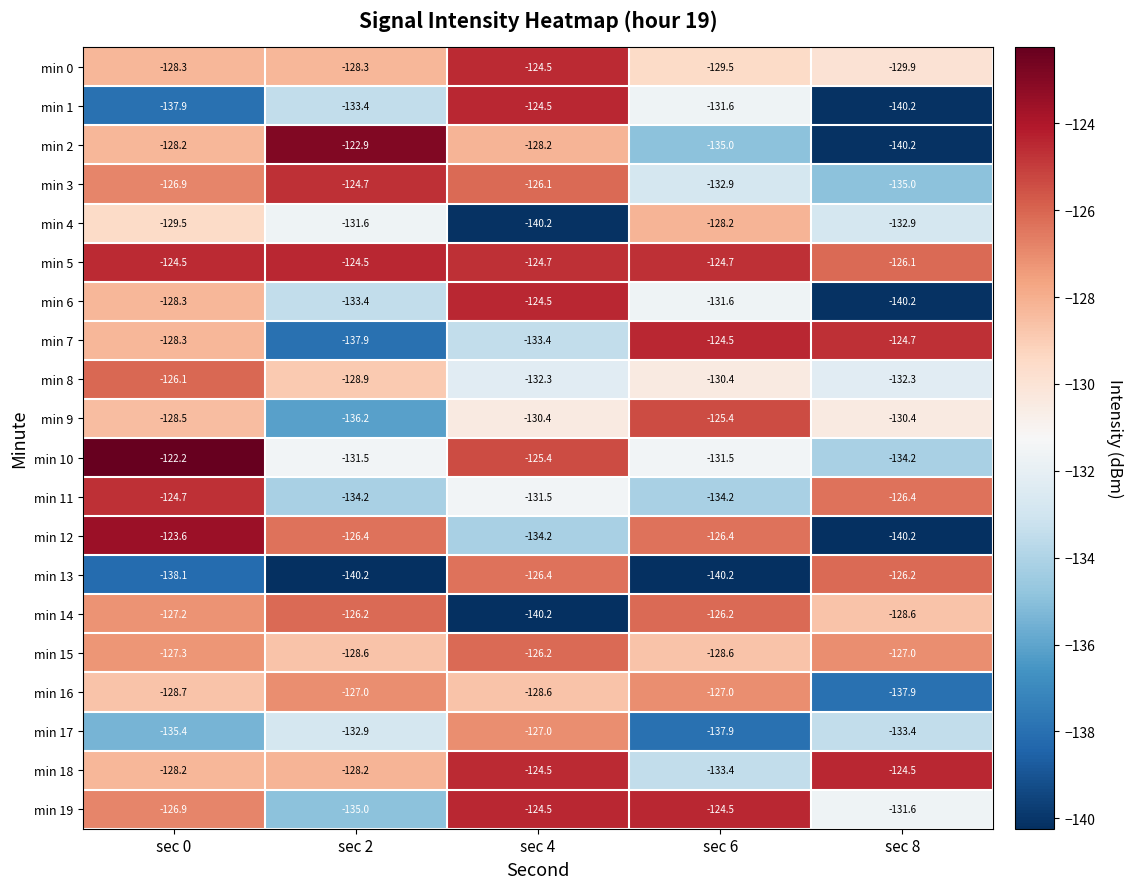

The value of min 19 at sec 4 is -192.1. True or false?

False